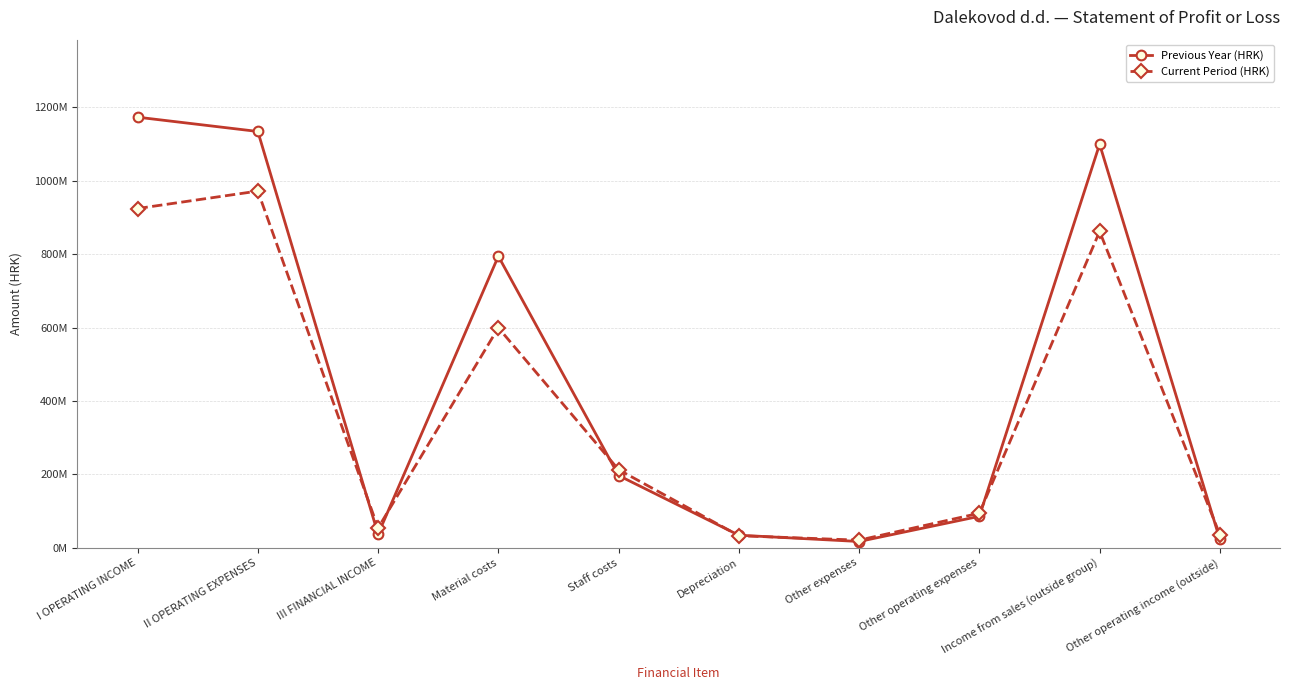

What is the difference between the maximum and second lowest values in the Previous Year (HRK) series?

1150829325